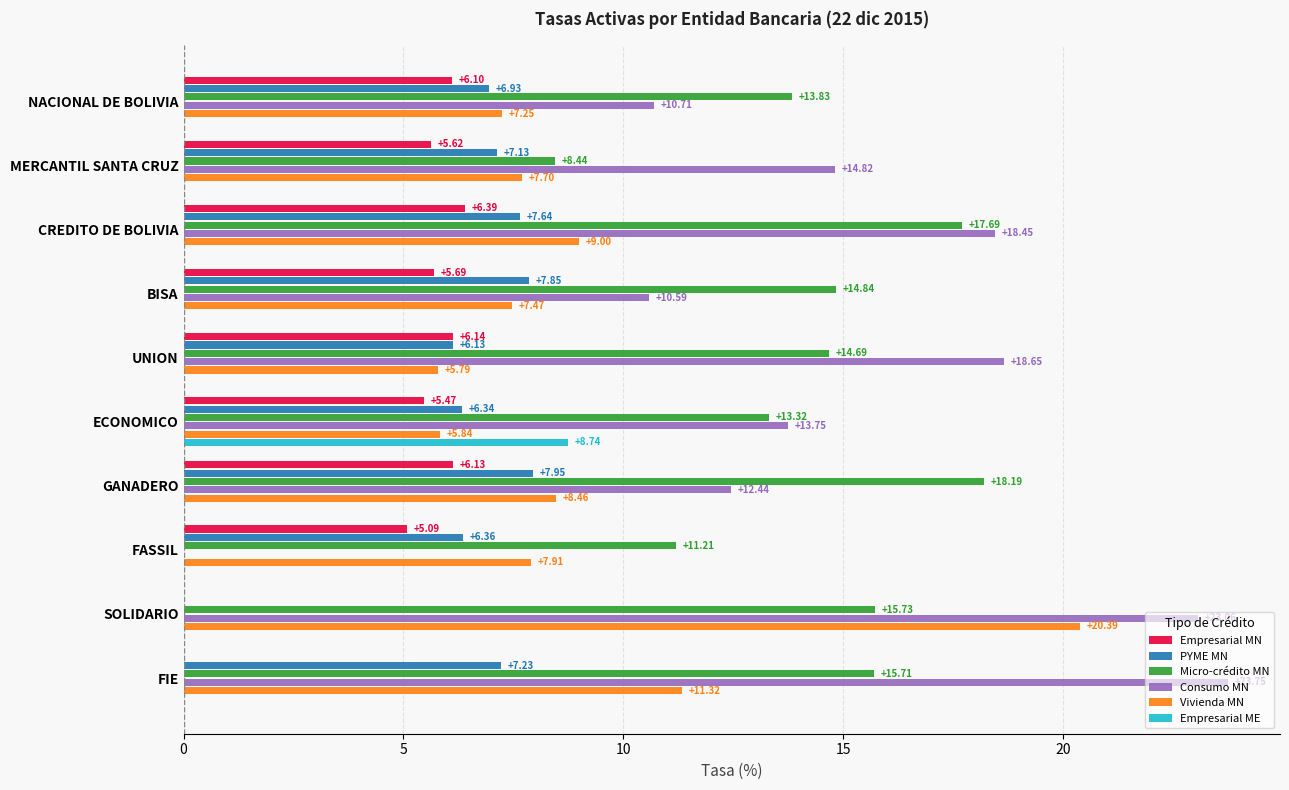

At which category does the chart reach its peak across all series?

FIE